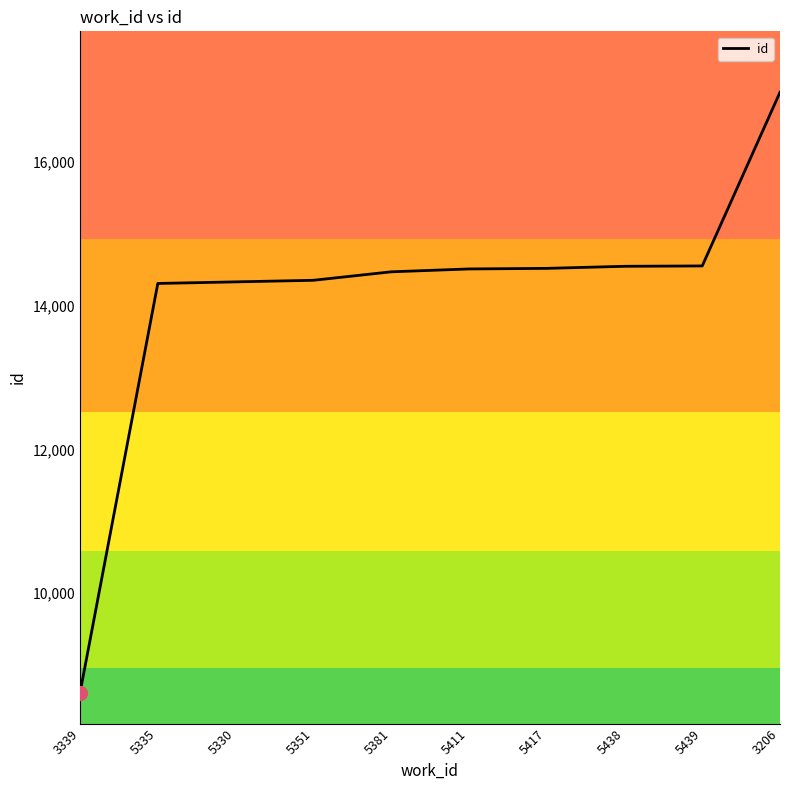

What is the change in value from 5439 to 3206?

+2419